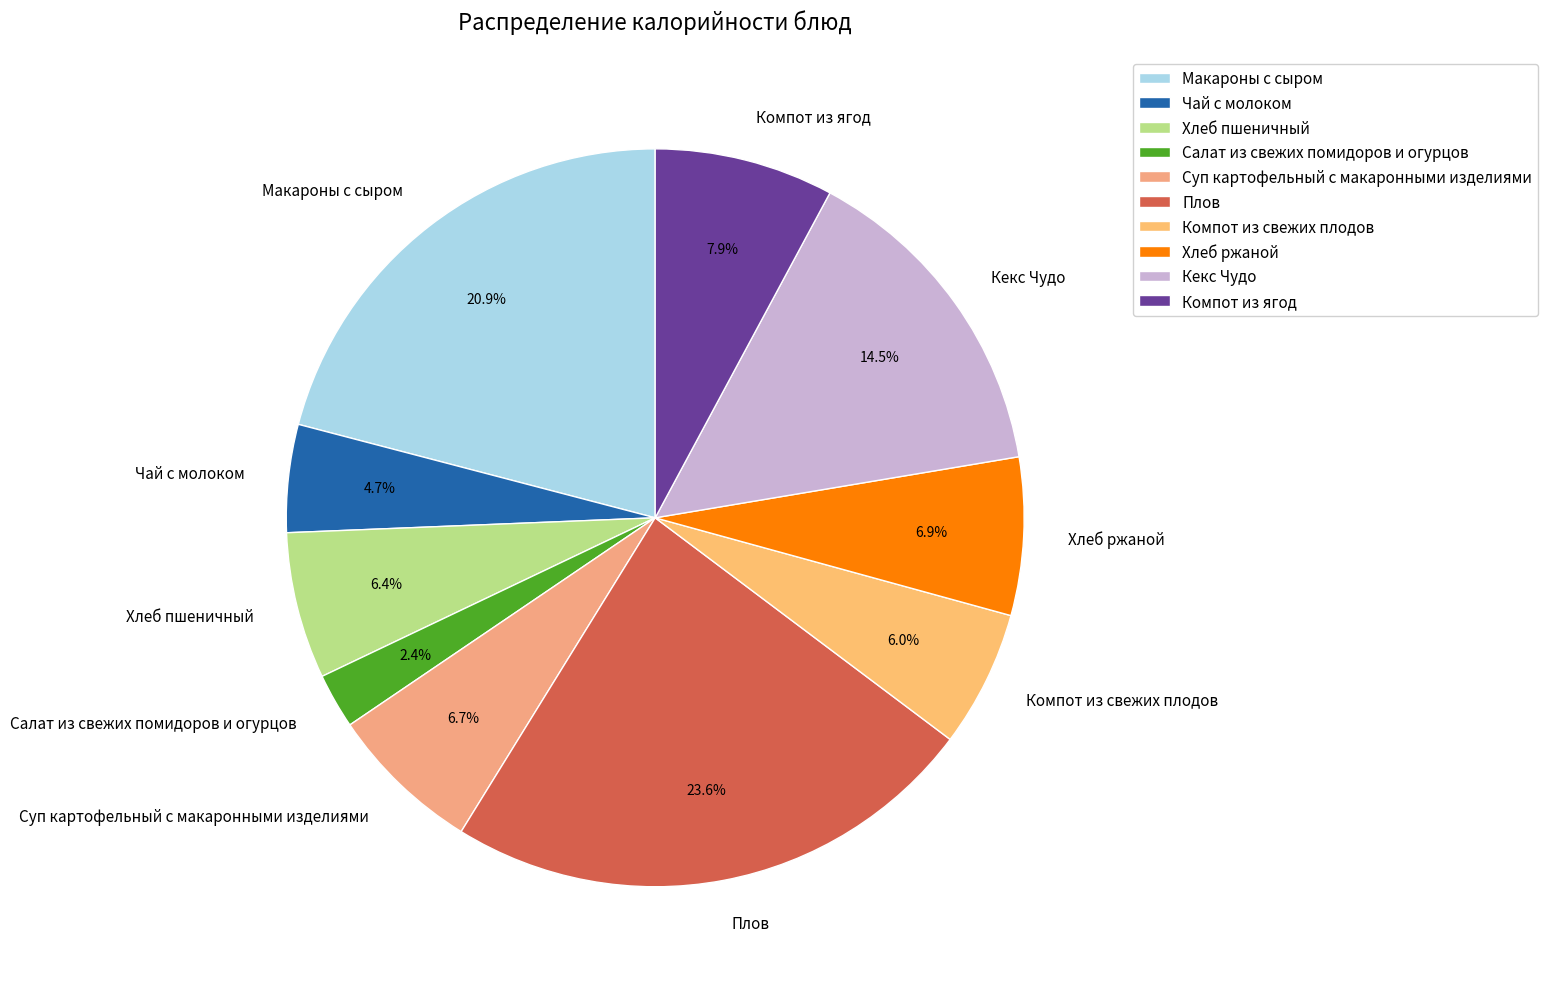

How many slices are in this pie chart?

10